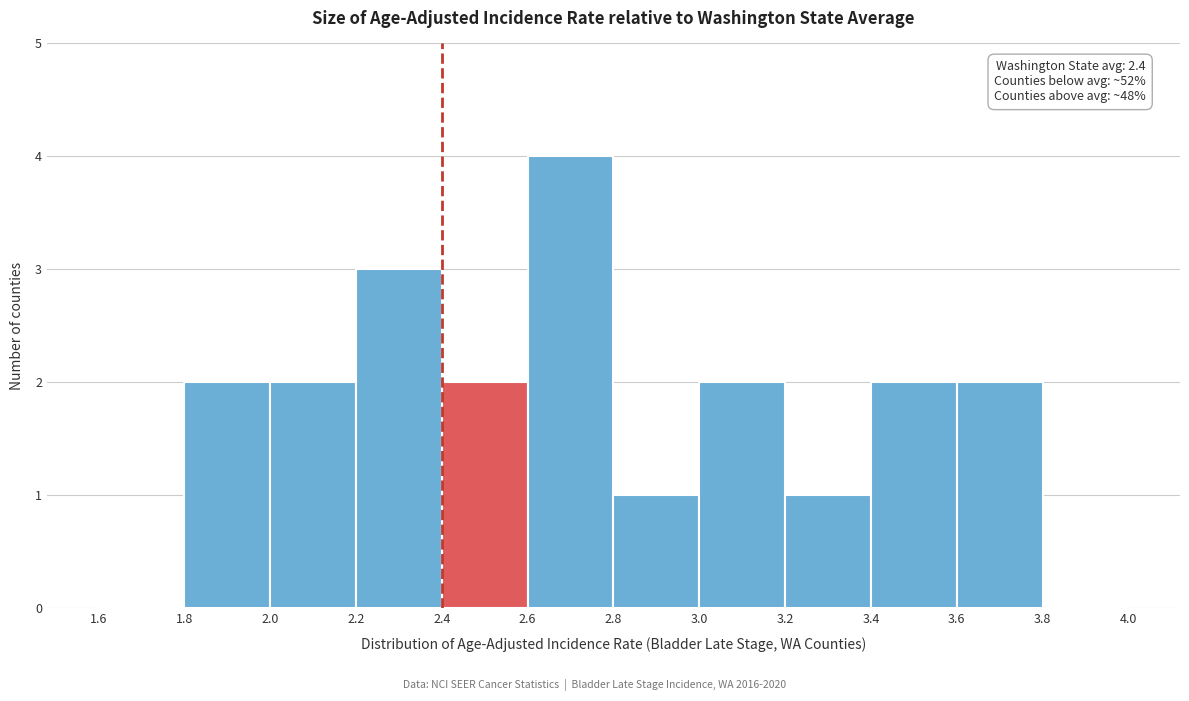

Which range on the x-axis has the tallest bar?

2.6 to 2.8